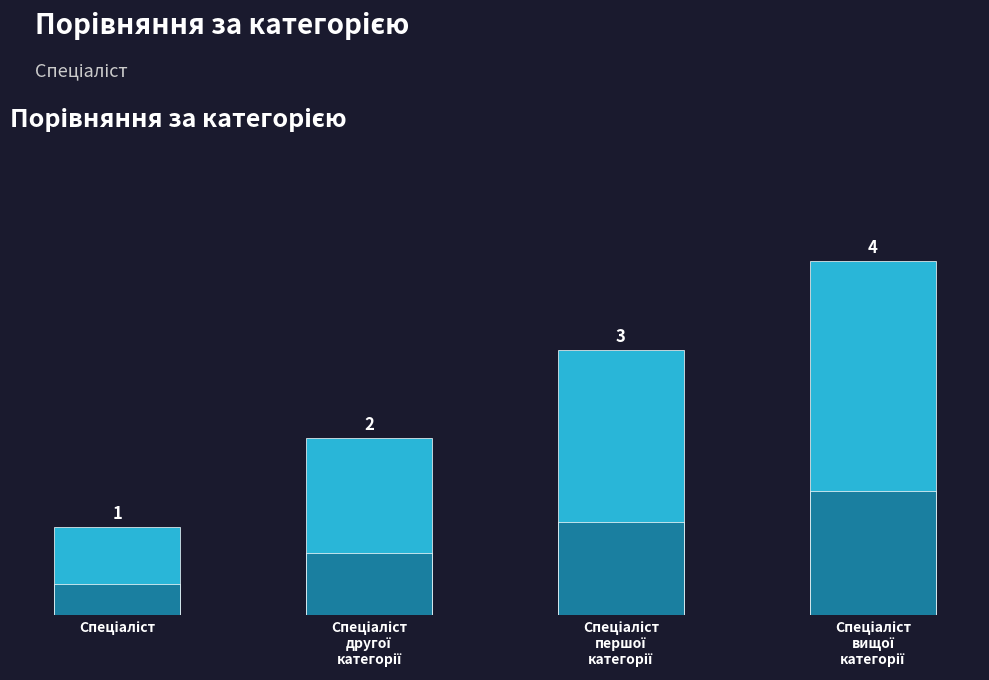

What is the sum of all values?

10